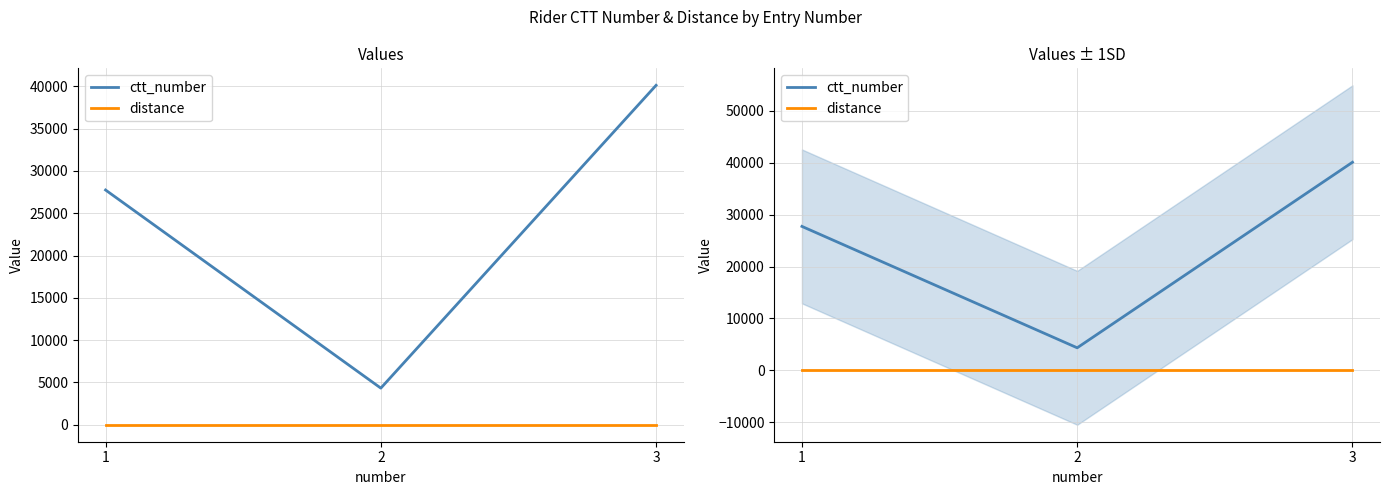

Which category has the lowest value across all series?

1